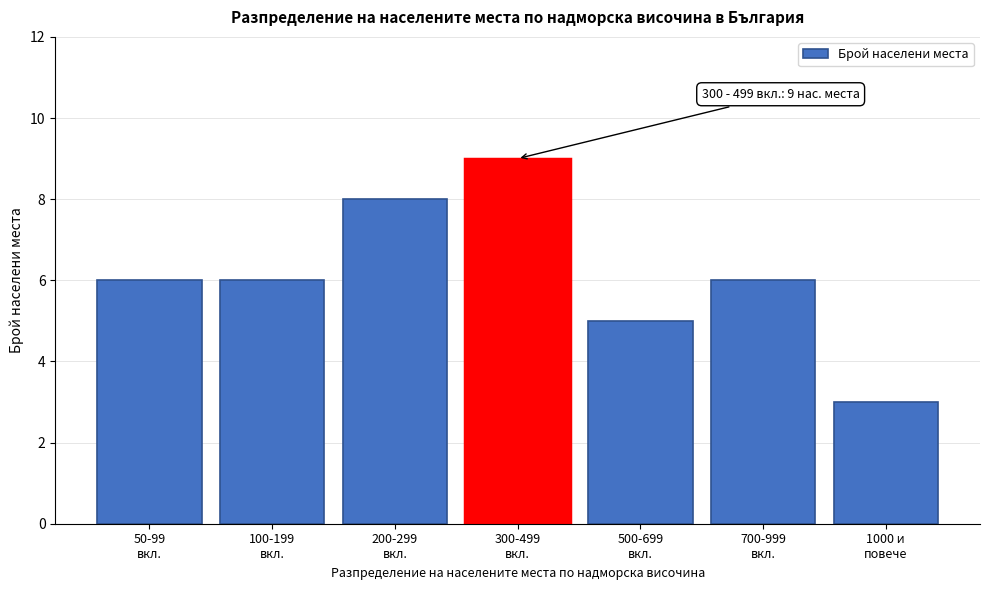

Reading left to right, extract all data points from this chart.

6	6	8	9	5	6	3